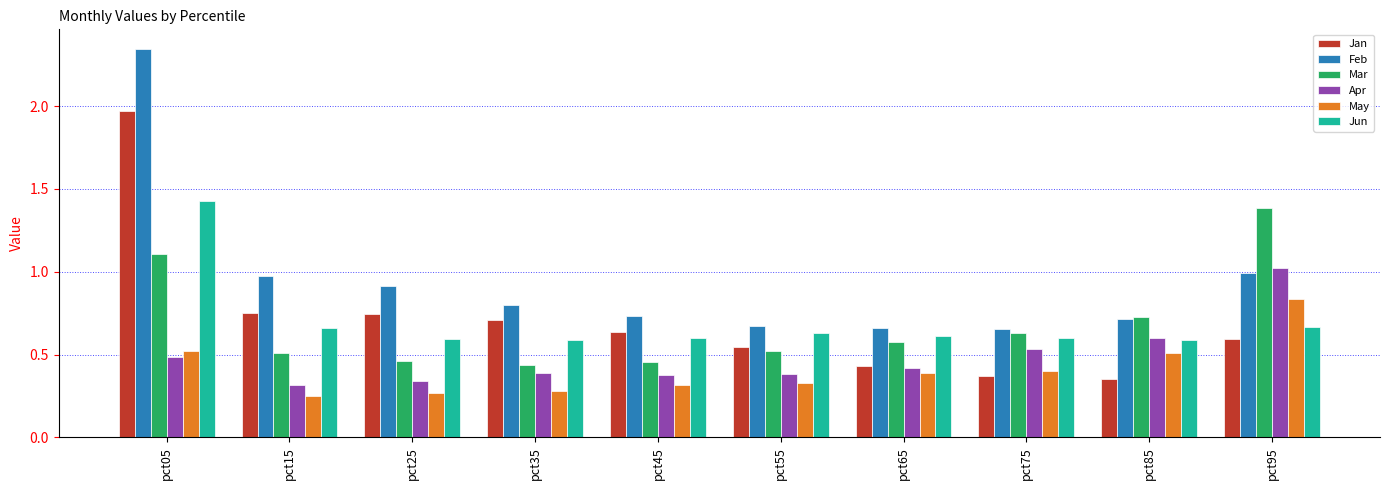

How many bars are there in each group?

6